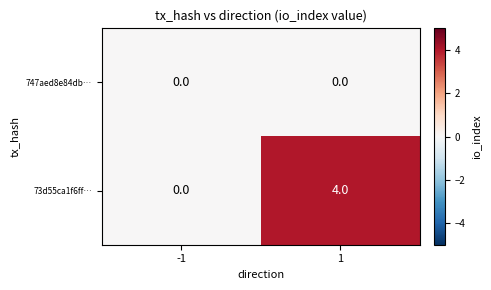

The value of 73d55ca1f6ff… at -1 is -3. True or false?

False